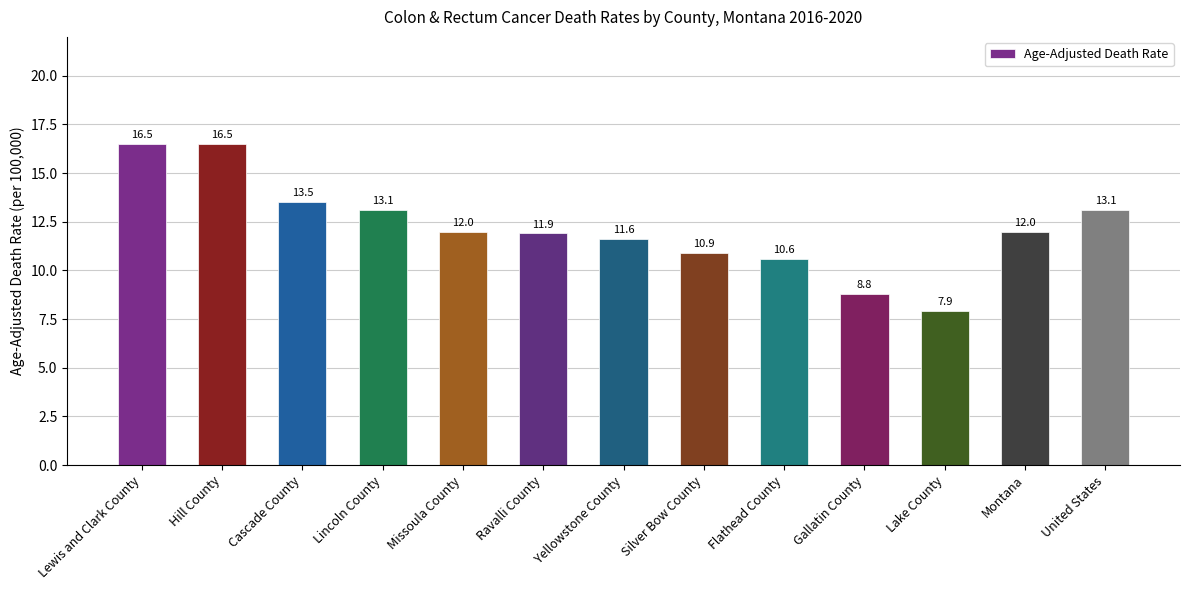

What is the value of the 9th bar from the left?

10.6